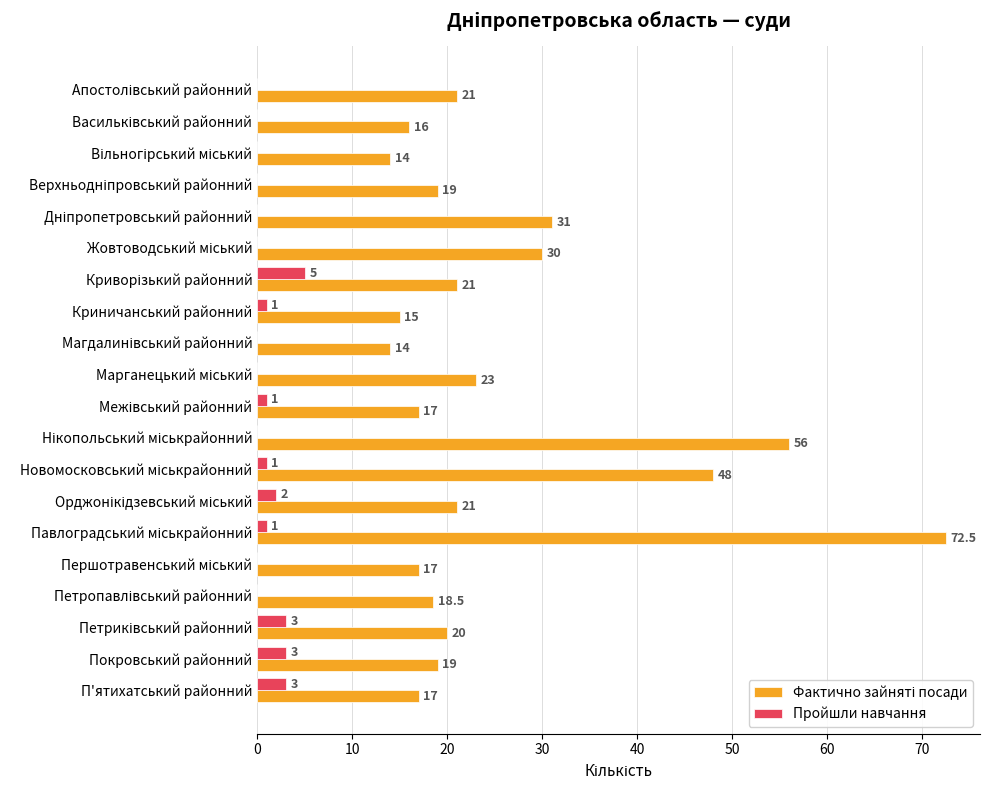

Is it true that Пройшли навчання equals 1.0 at Криничанський районний?

True